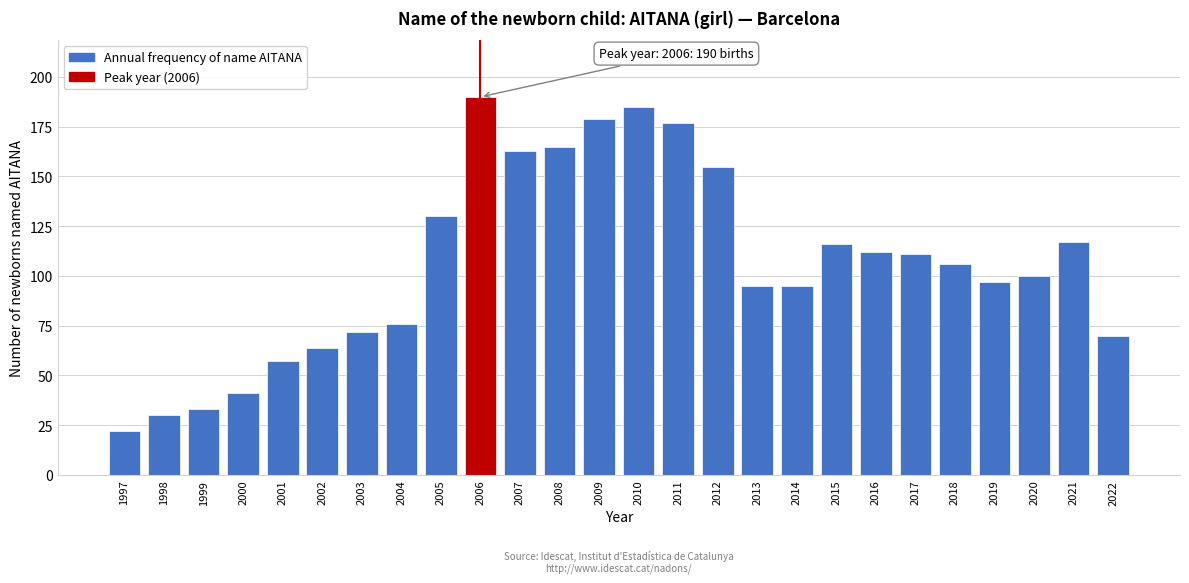

Reading left to right, transcribe all the data shown in this chart.

1997=22	1998=30	1999=33	2000=41	2001=57	2002=64	2003=72	2004=76	2005=130	2006=190	2007=163	2008=165	2009=179	2010=185	2011=177	2012=155	2013=95	2014=95	2015=116	2016=112	2017=111	2018=106	2019=97	2020=100	2021=117	2022=70